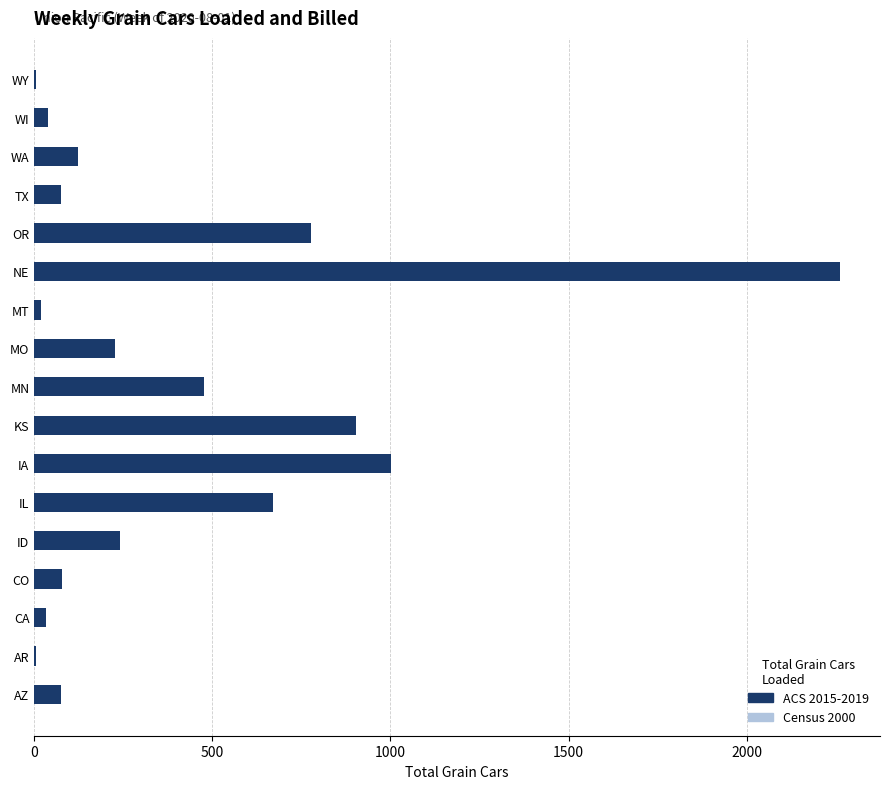

How many values in the ACS 2015-2019 series are below 123?

8